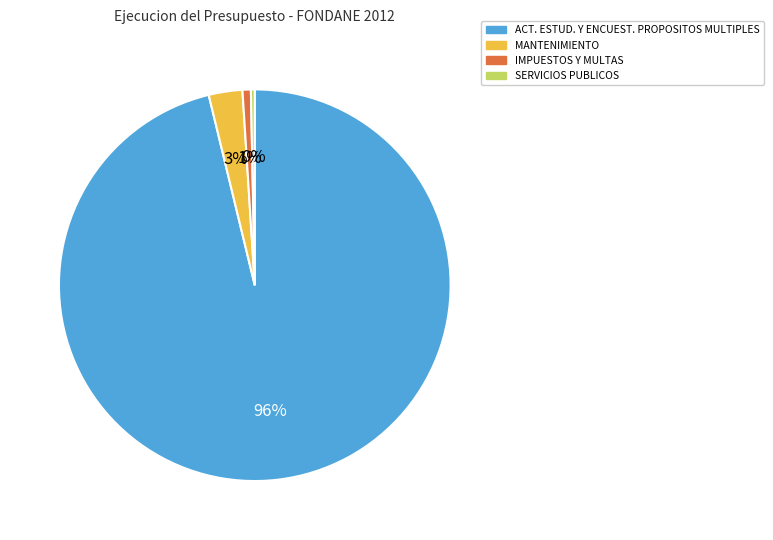

Which category has the biggest portion of the pie?

ACT. ESTUD. Y ENCUEST. PROPOSITOS MULTIPLES